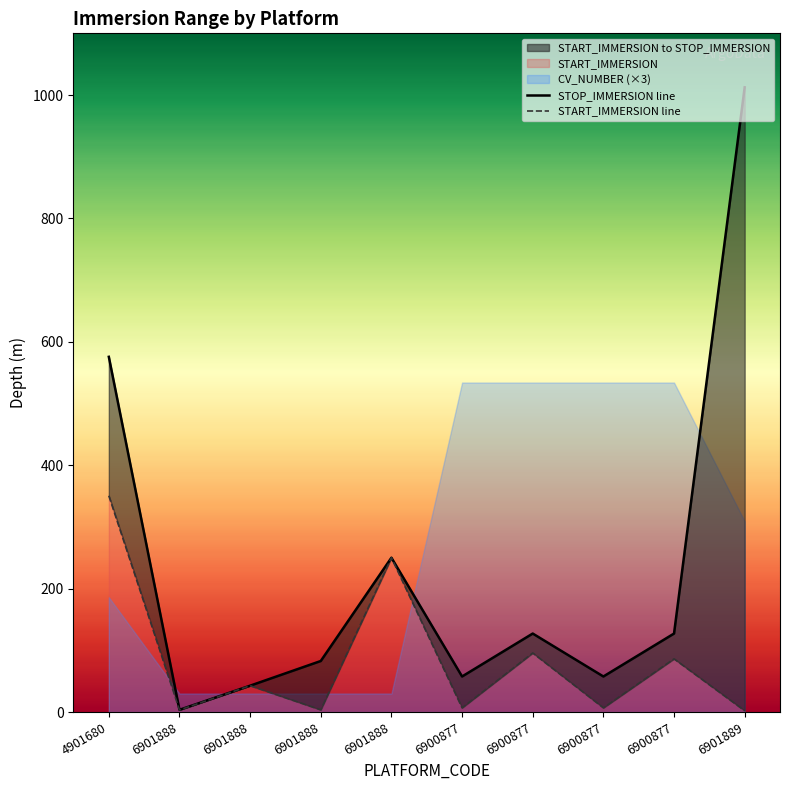

At which category does the chart reach its minimum across all series?

6901889